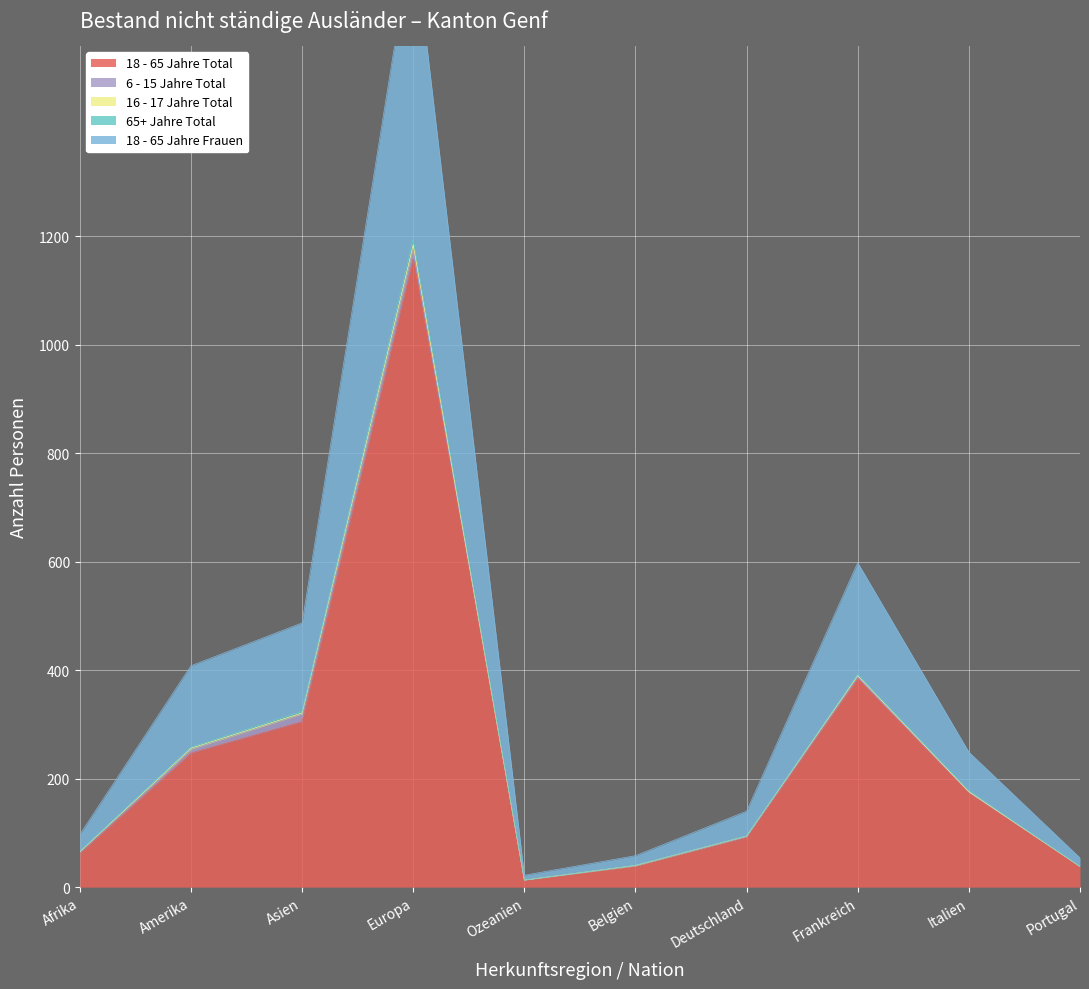

The value of 65+ Jahre Total at Italien is 298. True or false?

False